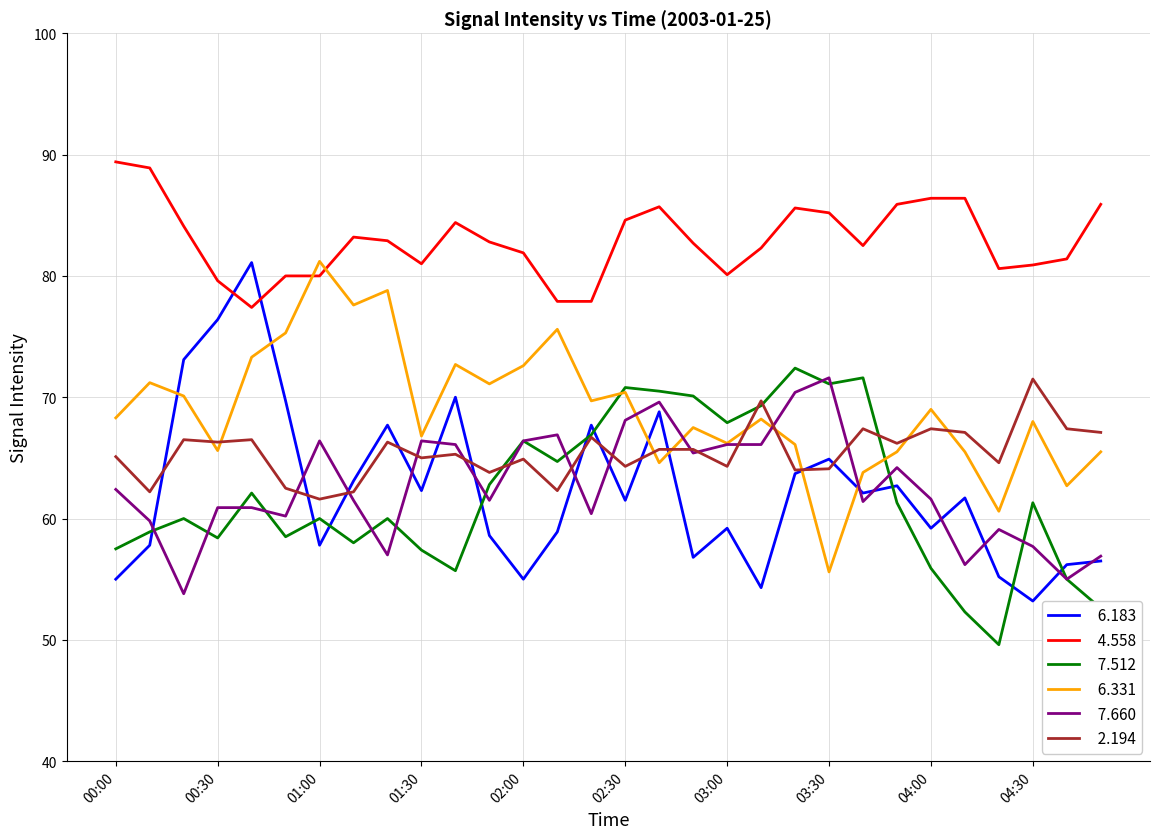

What is the smallest value displayed?

49.6